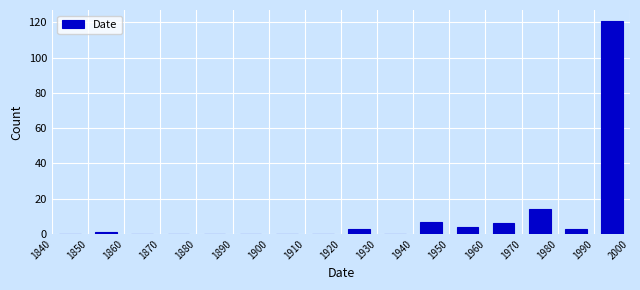

Reading left to right, transcribe this chart: for each bar, give the range it covers on the x-axis and its height. The values are not printed on the chart, so give them approximately, as read against the axis.

1840 to 1850: 0
1850 to 1860: under 2
1860 to 1870: 0
1870 to 1880: 0
1880 to 1890: 0
1890 to 1900: 0
1900 to 1910: 0
1910 to 1920: 0
1920 to 1930: 4
1930 to 1940: 0
1940 to 1950: 8
1950 to 1960: 4
1960 to 1970: 6
1970 to 1980: 14
1980 to 1990: 4
1990 to 2000: 122